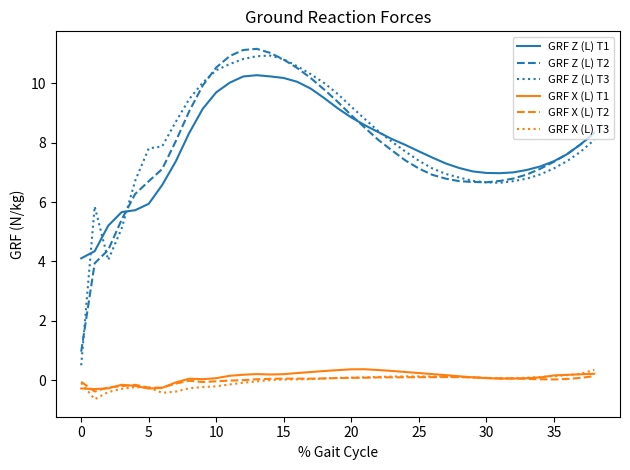

True or false: GRF Z (L) T2 and GRF X (L) T3 cross at least once.

False